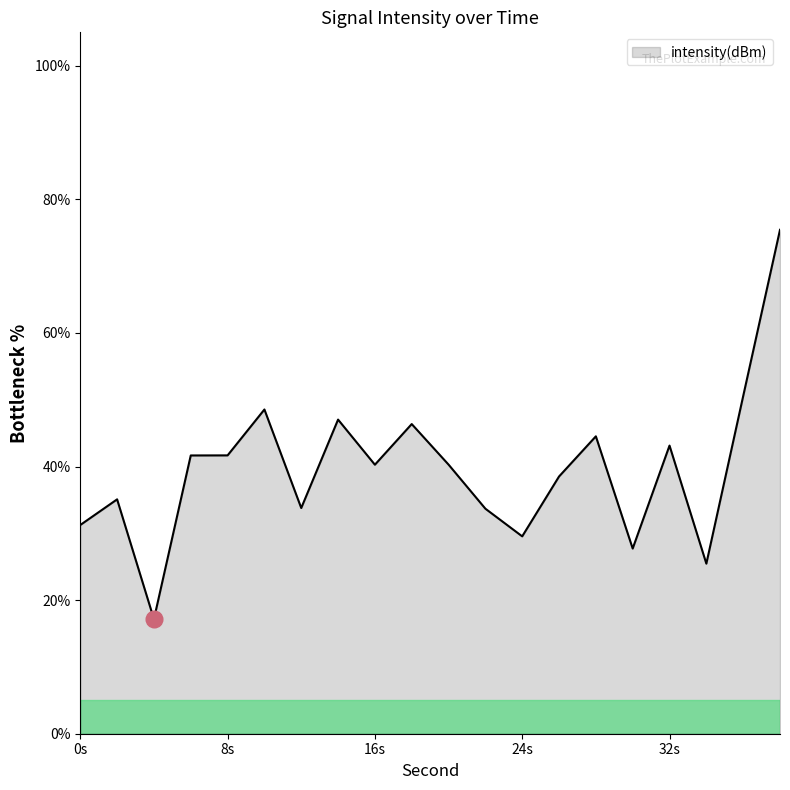

What is the sum of all values?

791.6